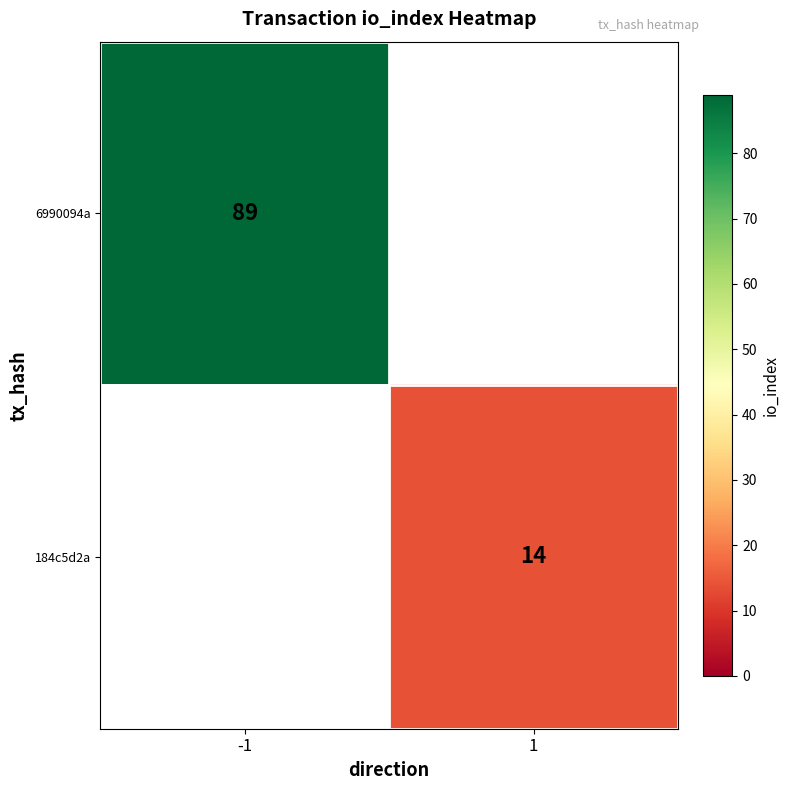

True or false: 184c5d2a has a value of 14 at 1.

True